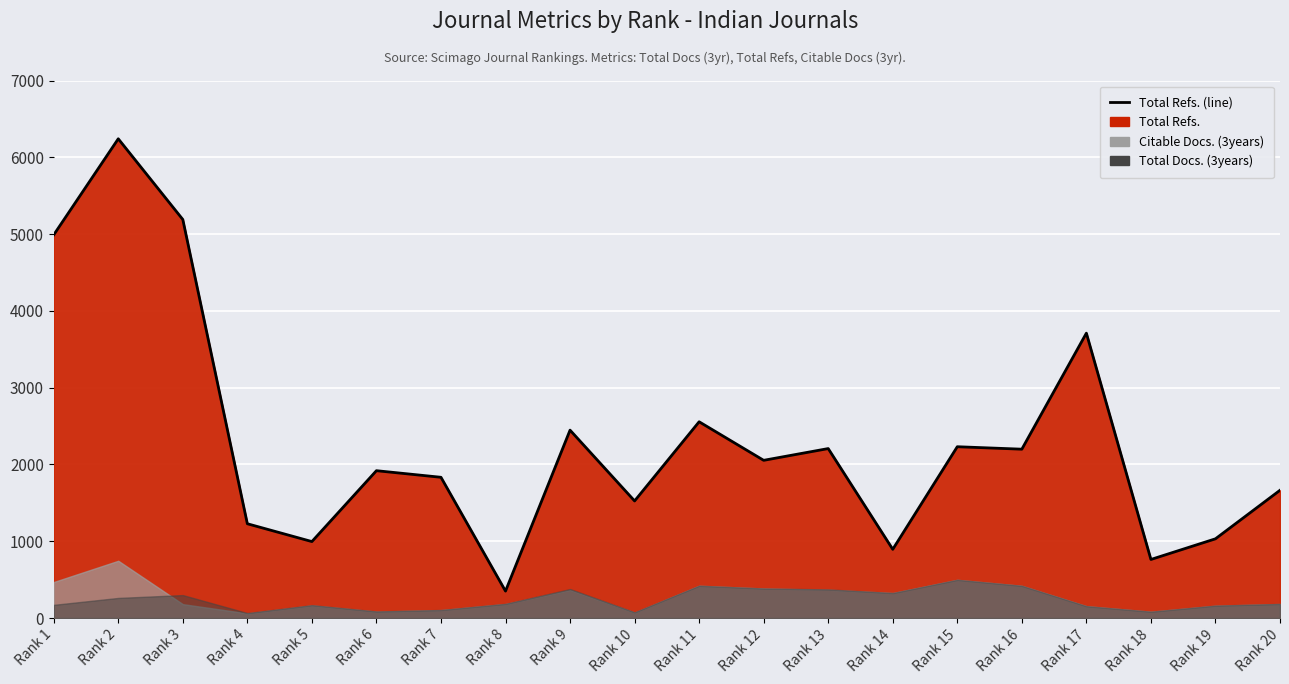

How many values exceed 2054?

9